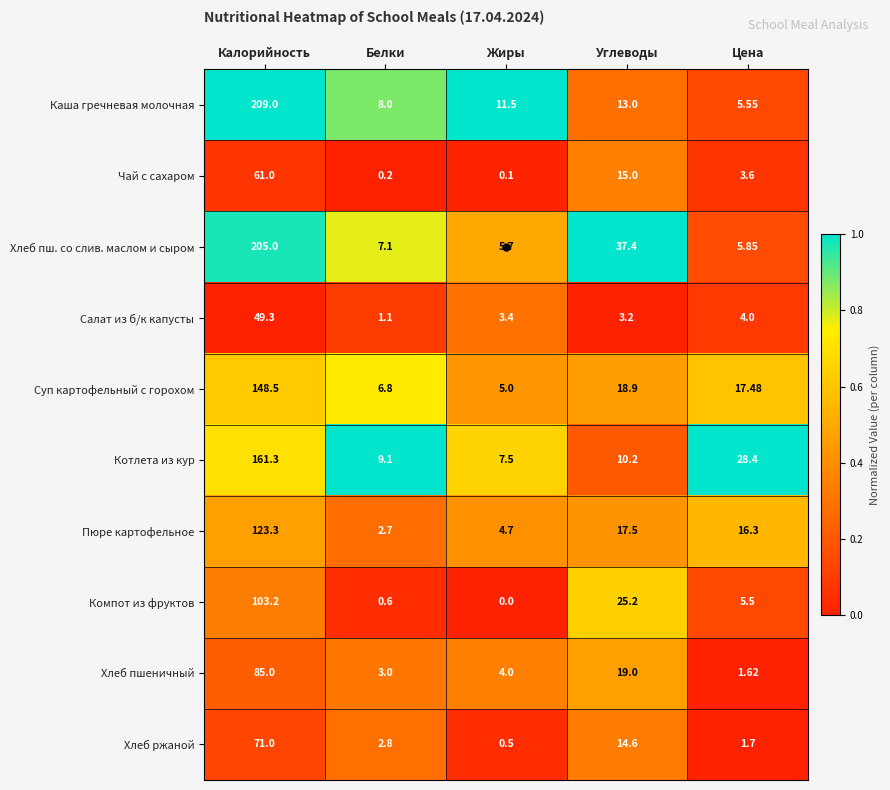

Is the value of Салат из б/к капусты at Белки greater than the value of Компот из фруктов at Цена?

No